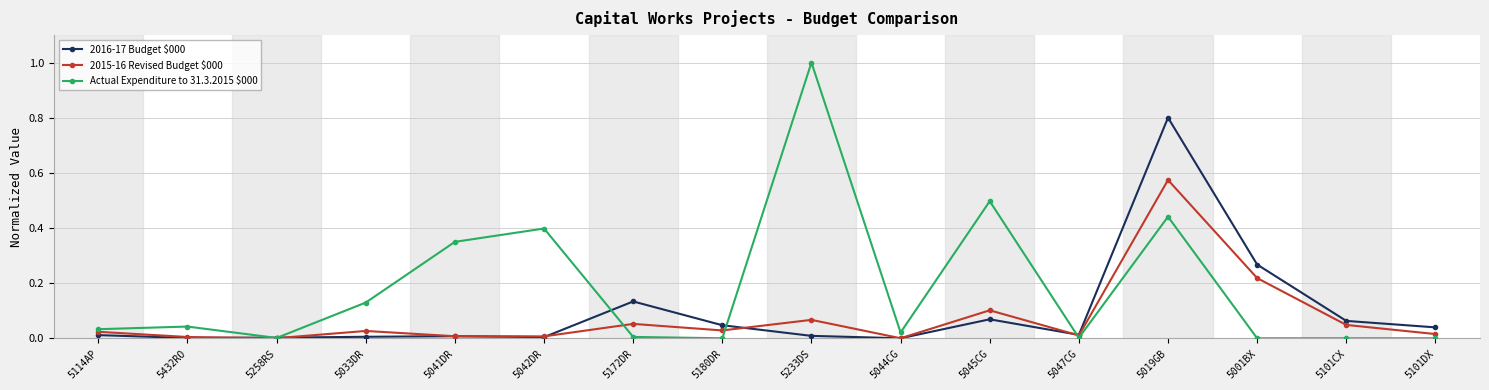

Is the value of 2015-16 Revised Budget $000 at 5101DX greater than the value of 2016-17 Budget $000 at 5172DR?

No